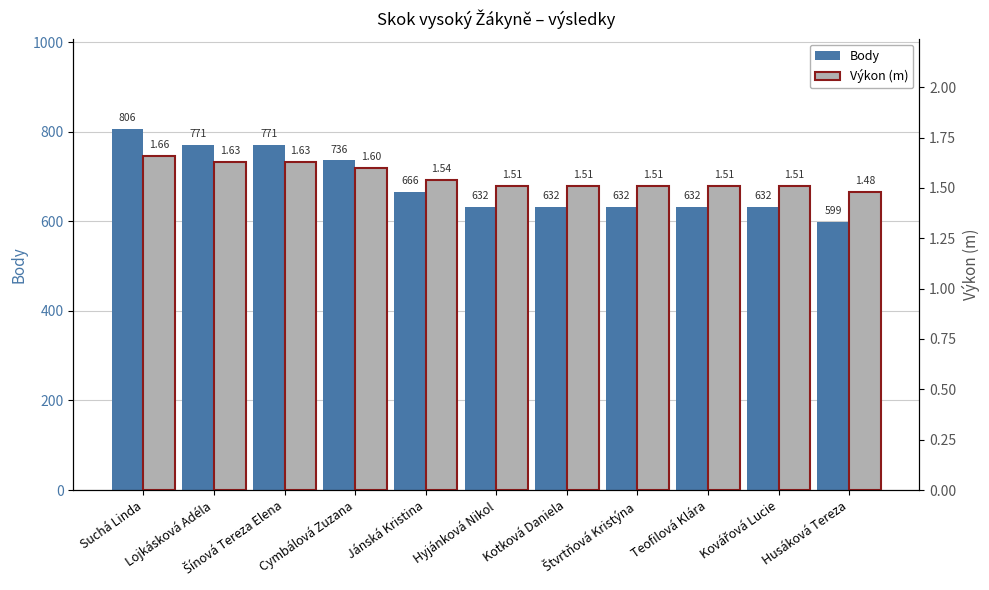

The value of Výkon (m) at Hyjánková Nikol is 0.7. True or false?

False